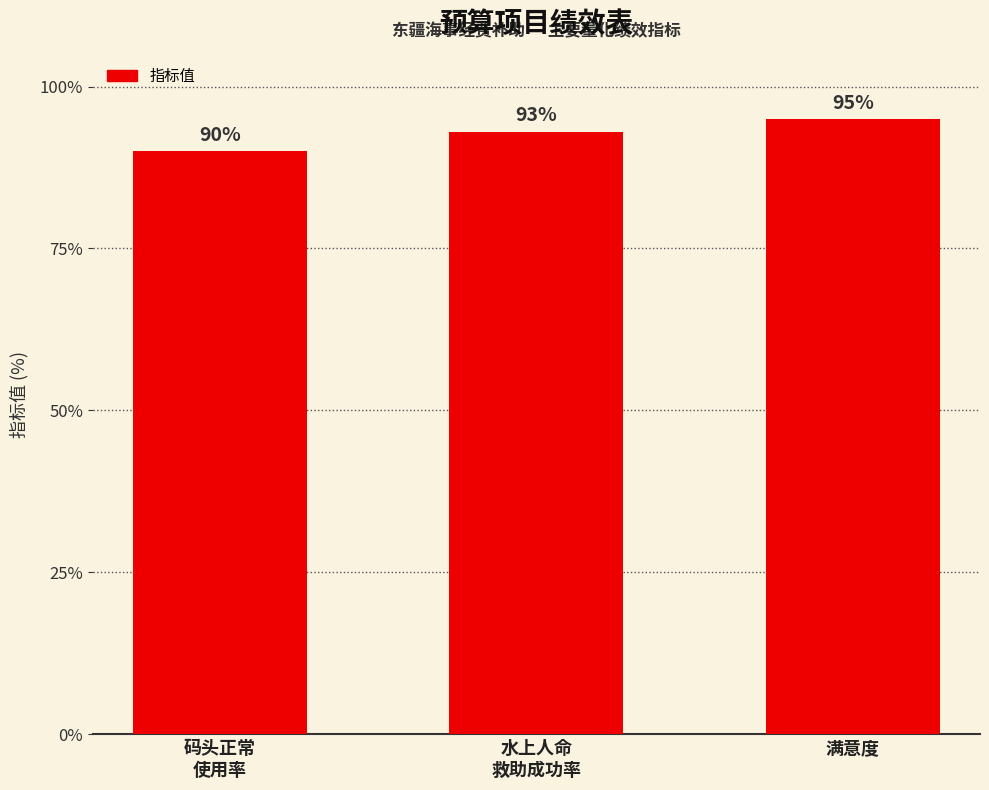

Between 水上人命
救助成功率 and 码头正常
使用率, which is larger?

水上人命
救助成功率